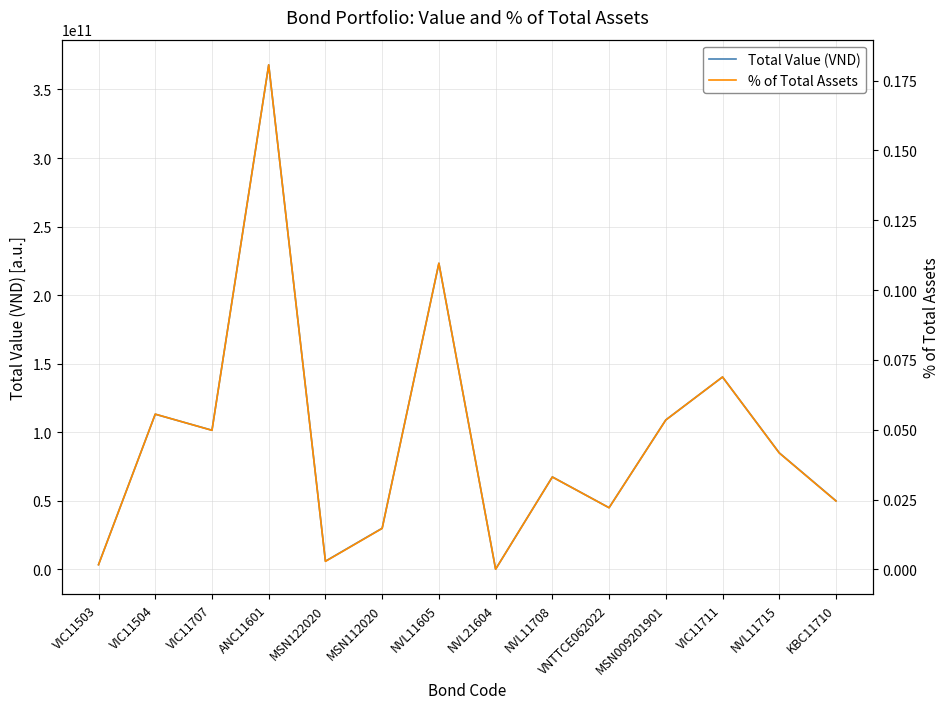

What is the difference between the highest and lowest values at NVL21604?

143506318.0